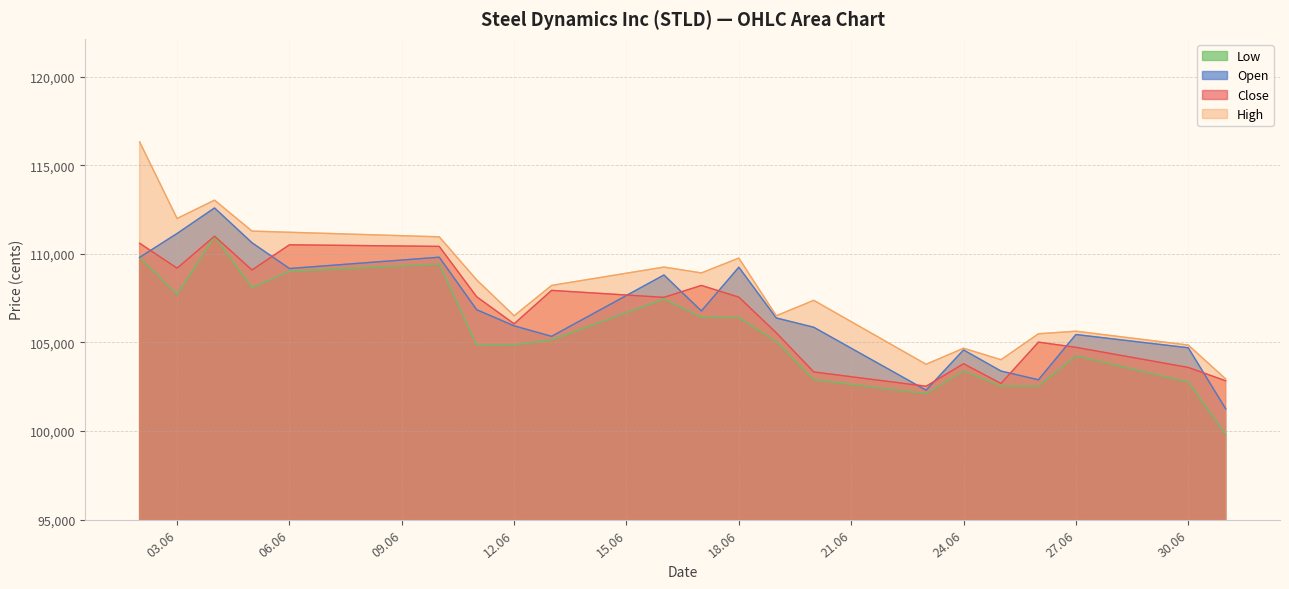

True or false: Open has a value of 38921 at 06.06.

False